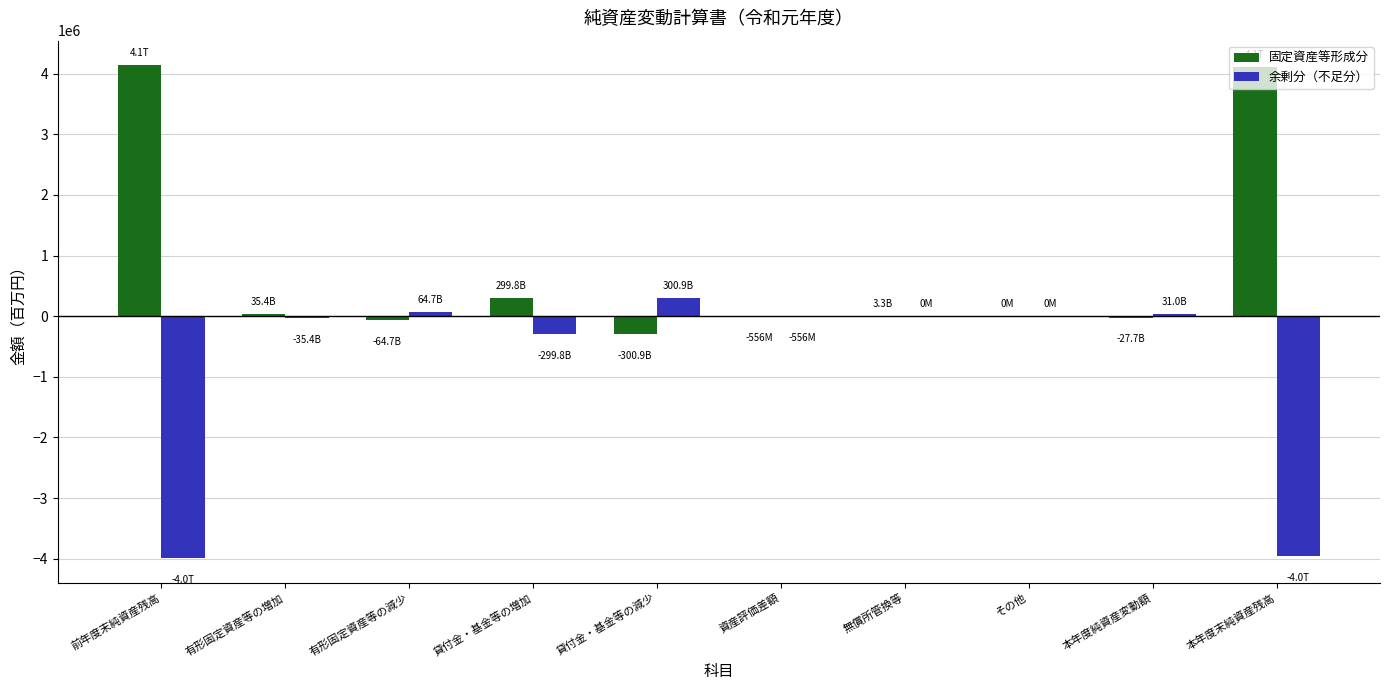

What is the greatest value displayed?

4138239